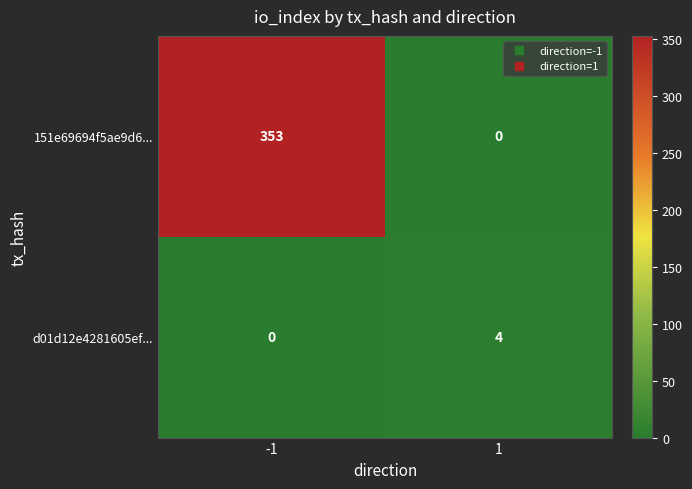

Rank the series by their maximum value, from lowest to highest.

d01d12e4281605ef..., 151e69694f5ae9d6...